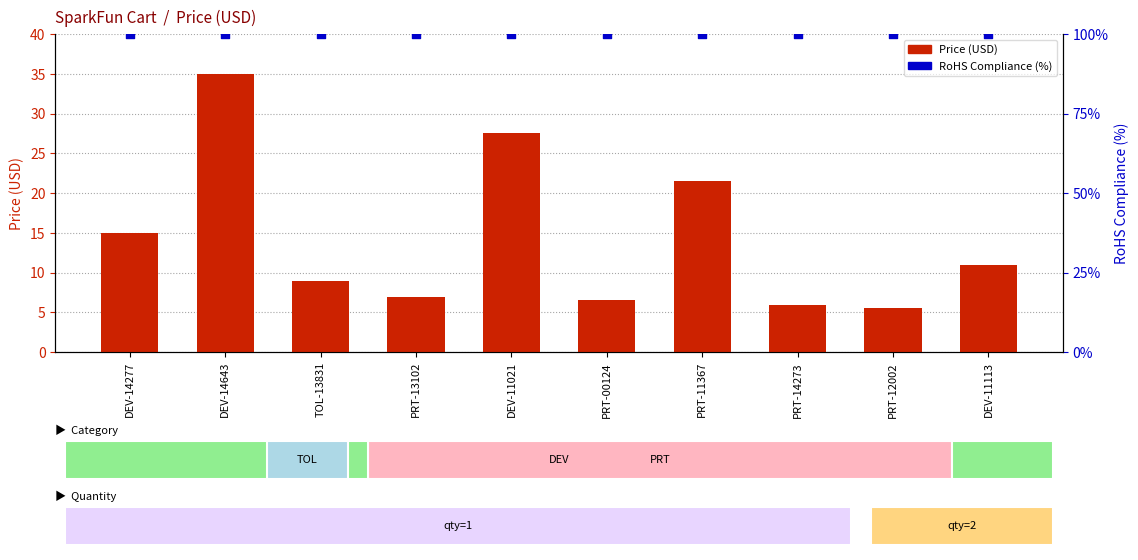

At which category is the sum across all series the highest?

DEV-14643